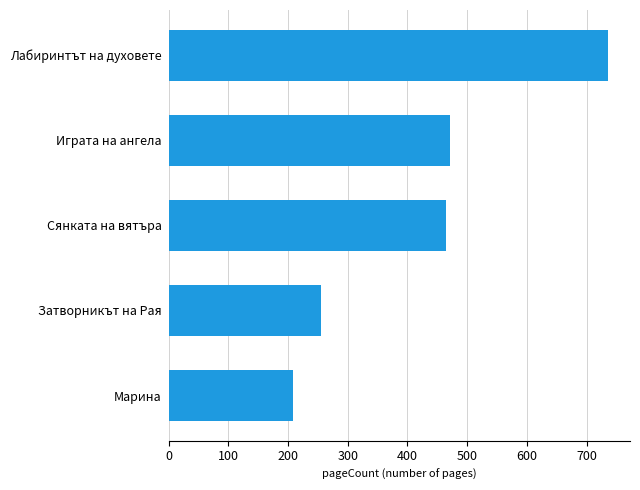

List the labels in order of value, largest first.

Лабиринтът на духовете, Играта на ангела, Сянката на вятъра, Затворникът на Рая, Марина